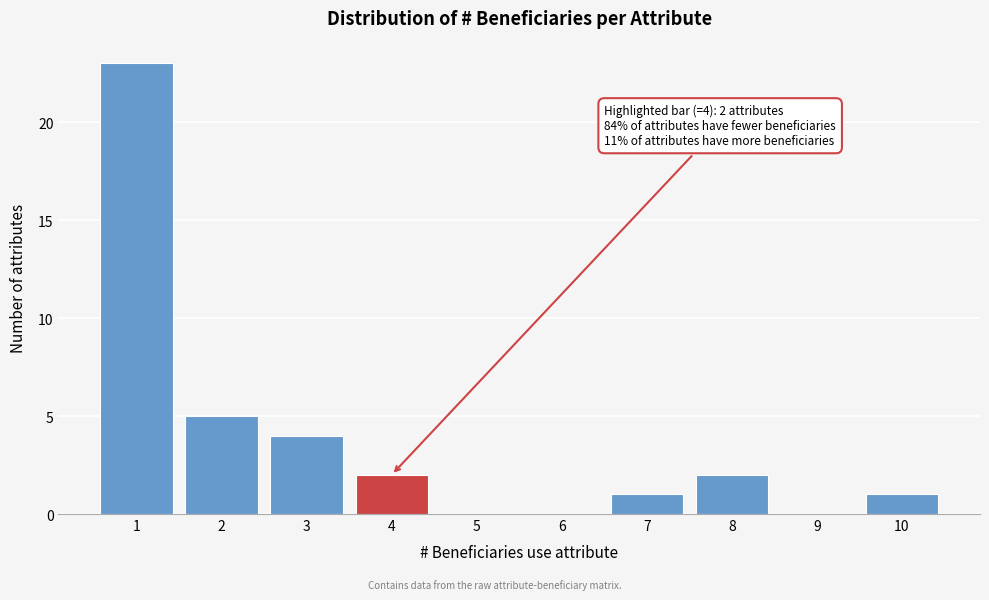

Which range on the x-axis has the tallest bar?

0.5 to 1.5